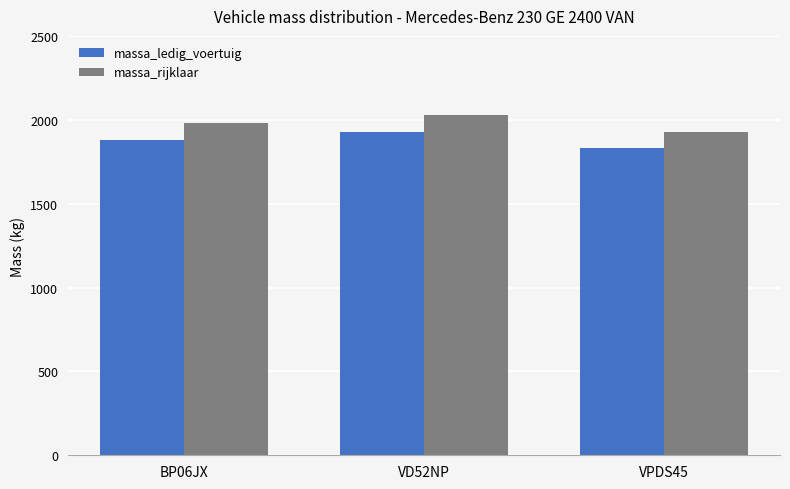

Are the bars grouped side by side (vs. stacked)?

Yes